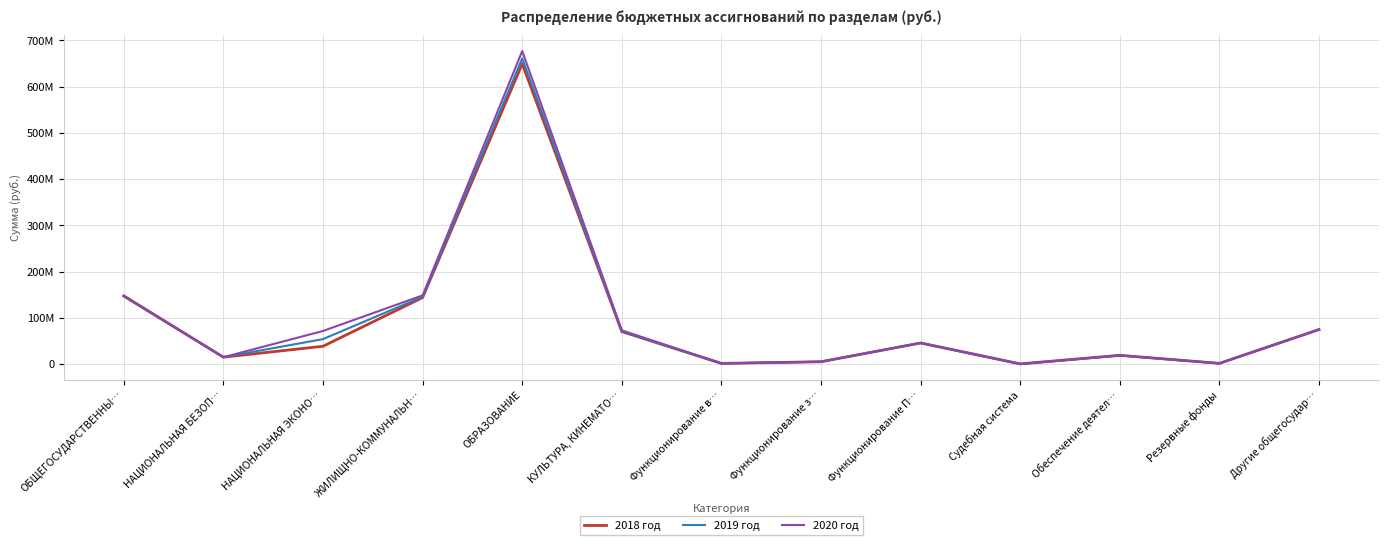

Which has a higher value, ЖИЛИЩНО-КОММУНАЛЬН… or КУЛЬТУРА, КИНЕМАТО…?

ЖИЛИЩНО-КОММУНАЛЬН…